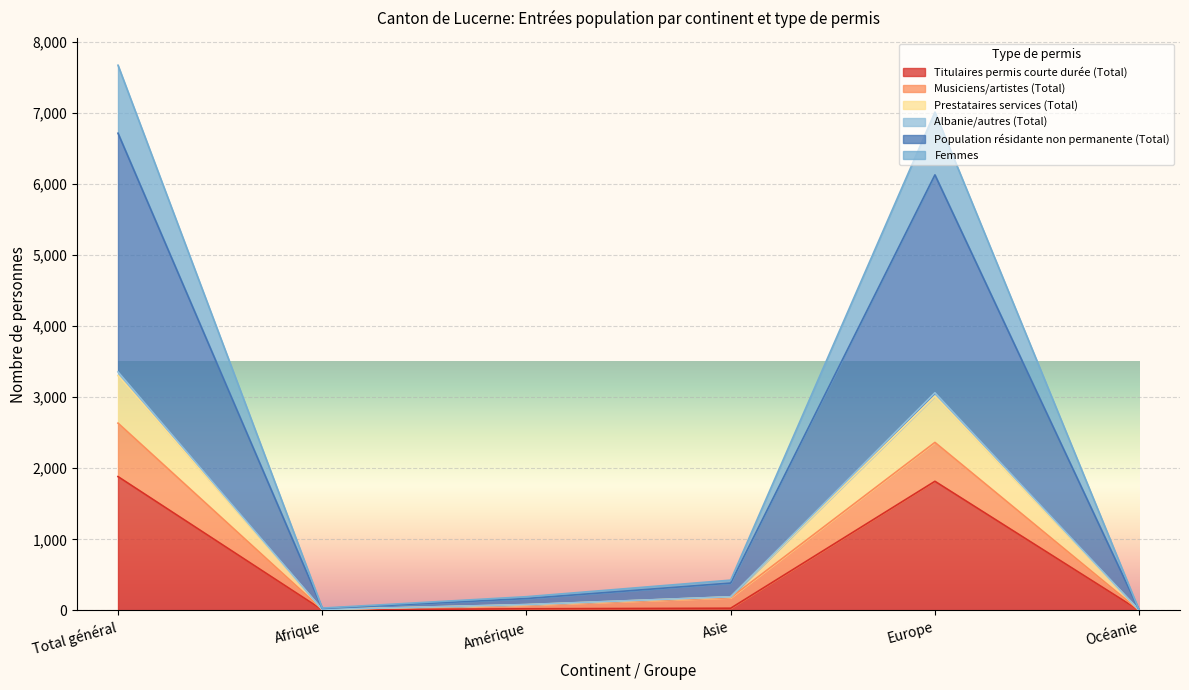

What is the difference between the maximum and minimum values in the Population résidante non permanente (Total) series?

6708